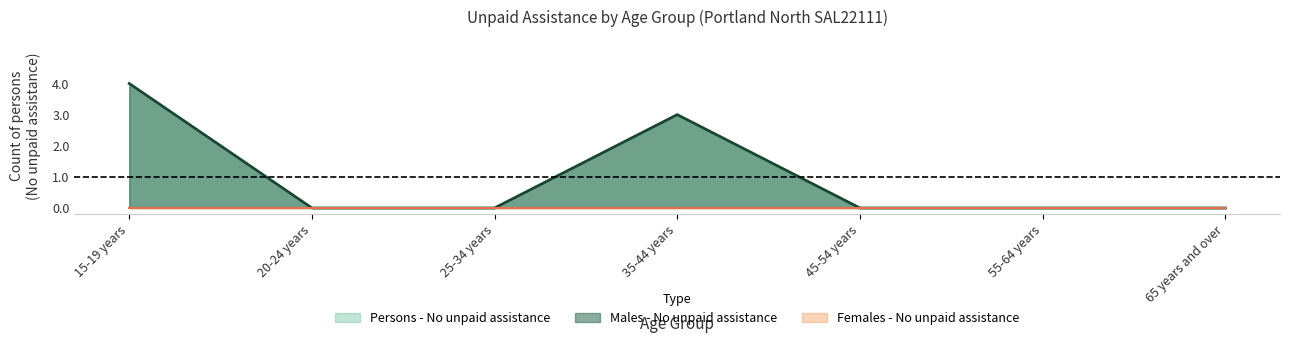

Which series has the largest total across all categories?

Males - No unpaid assistance